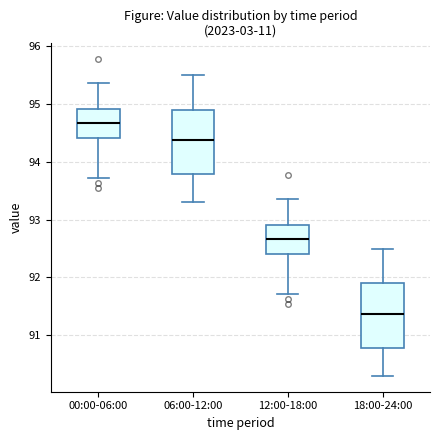

Which box has the lowest median line?

18:00-24:00